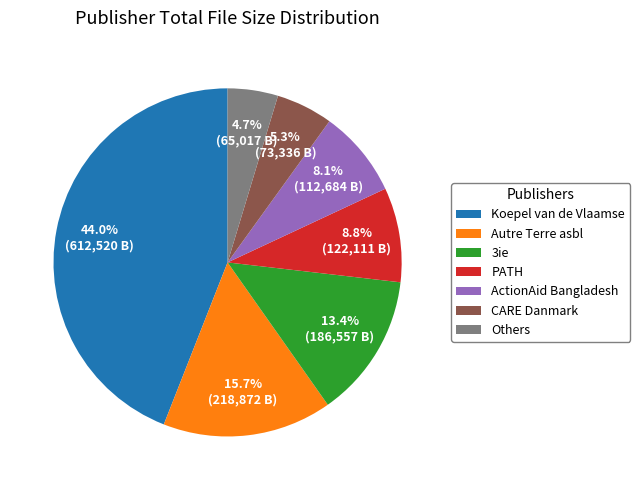

The PATH slice represents 9% of the pie. True or false?

True